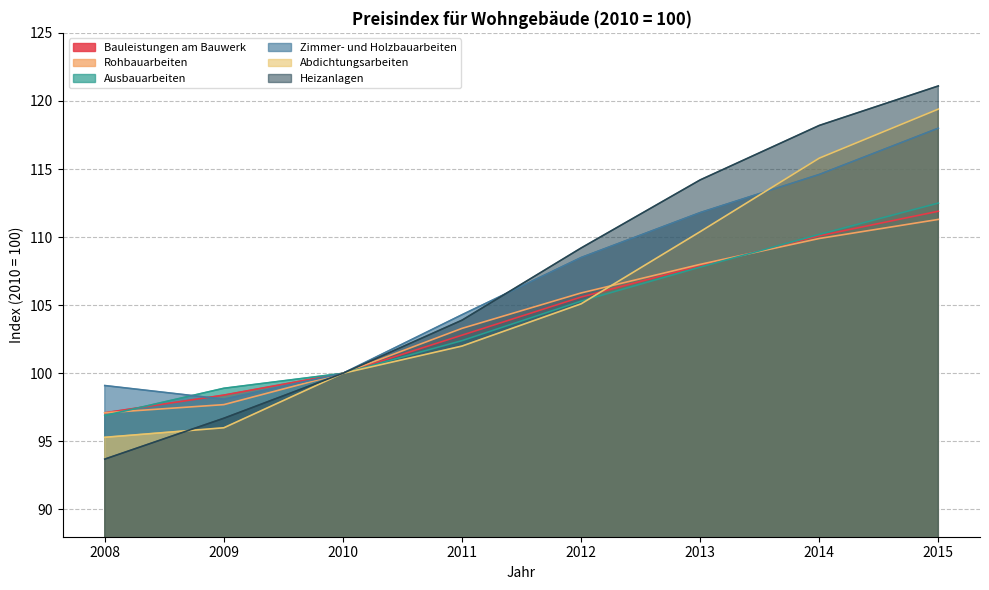

What is the sum of all Bauleistungen am Bauwerk values?

833.8